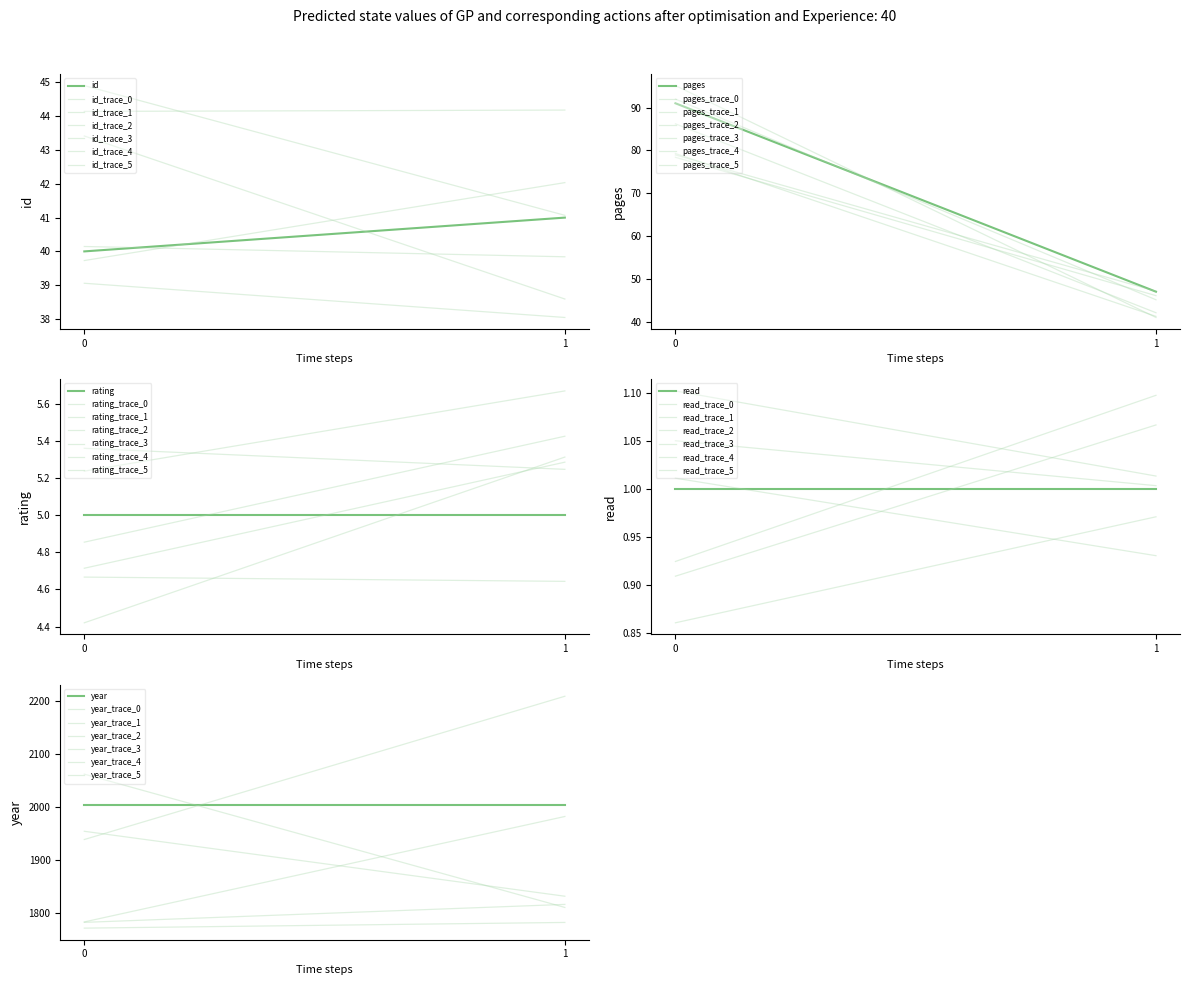

List the series in order of their peak value, highest first.

year, pages, id, rating, read